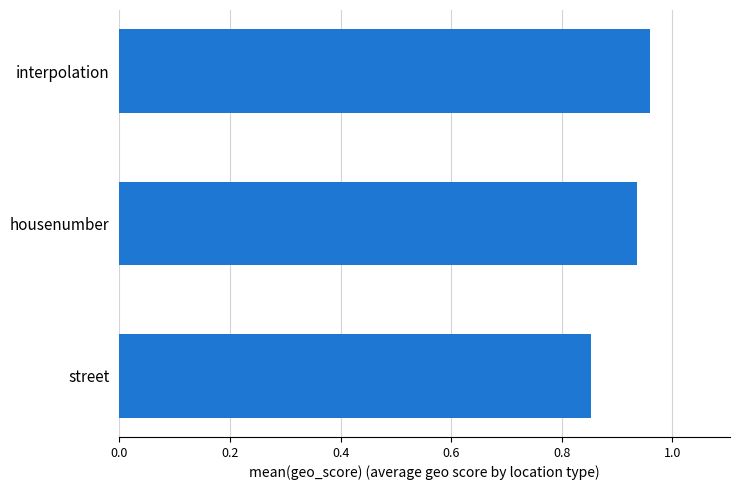

At which category does the chart reach its peak across all series?

interpolation